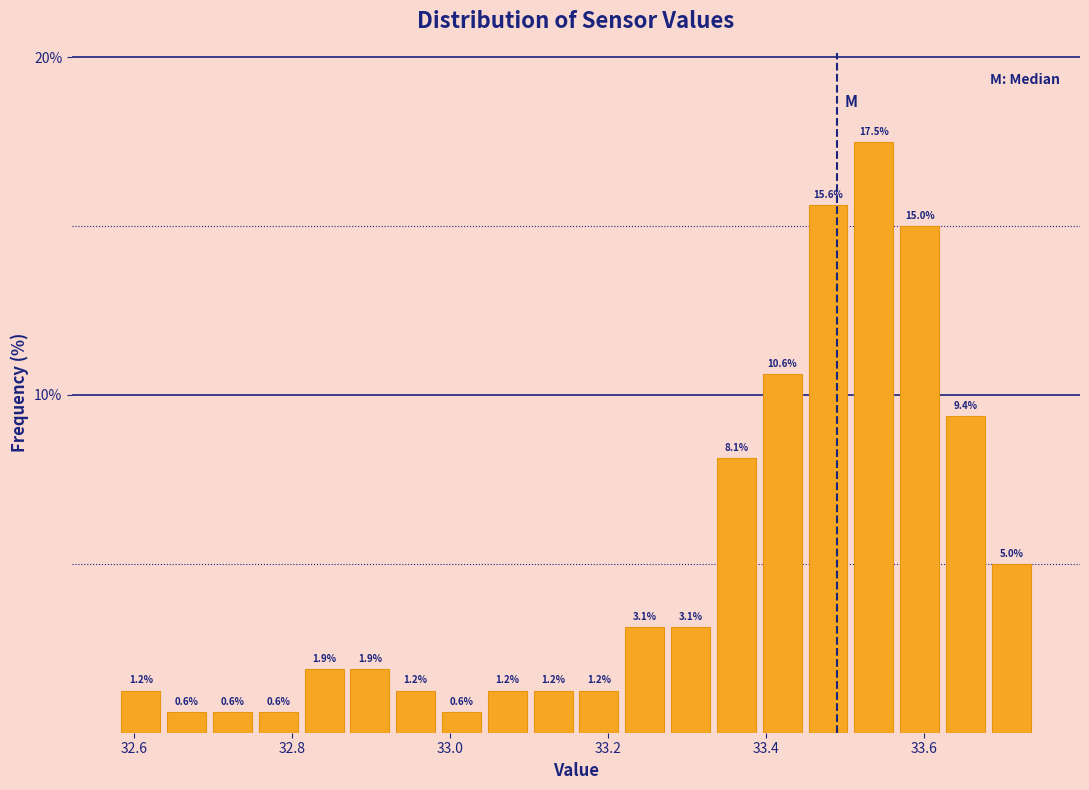

Read against the x-axis, roughly where is the centre of the tallest bar?

33.54